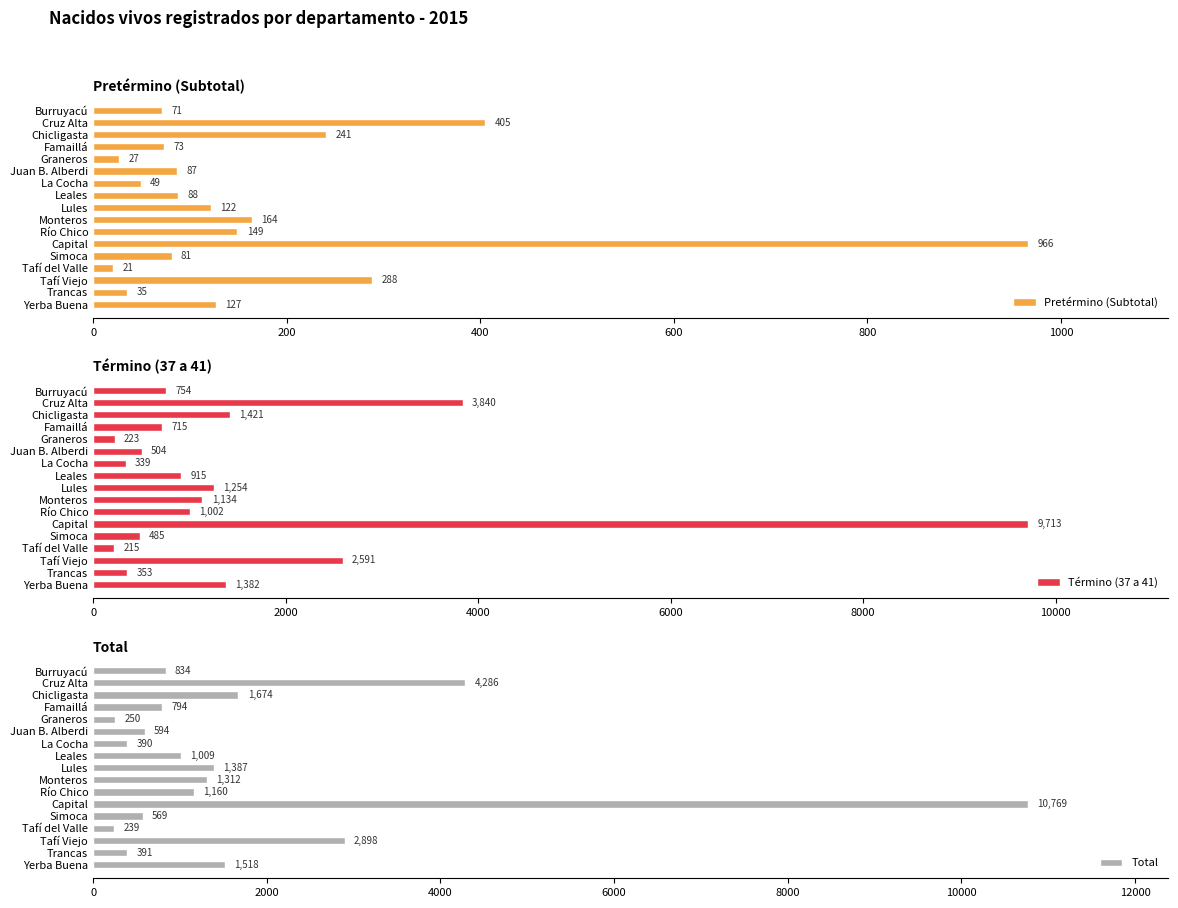

Where is Pretérmino (Subtotal) nearest to the value 493?

Cruz Alta